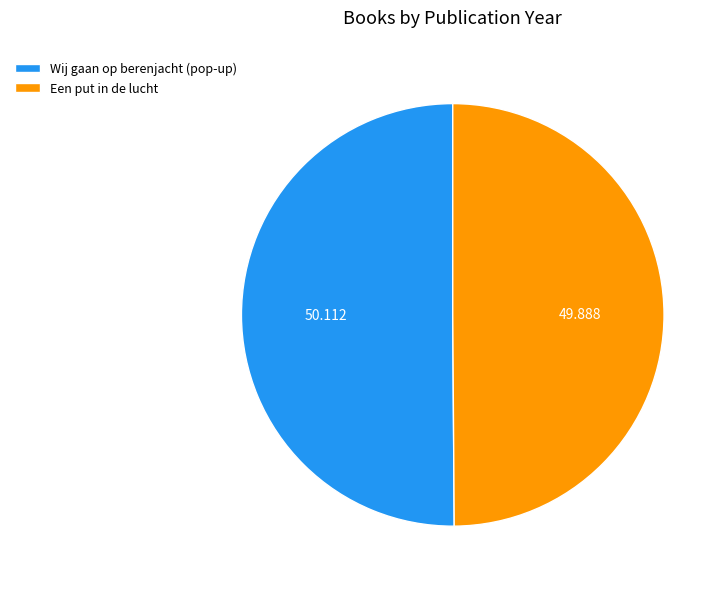

Is the sum of Wij gaan op berenjacht (pop-up) and Een put in de lucht greater than half?

Yes